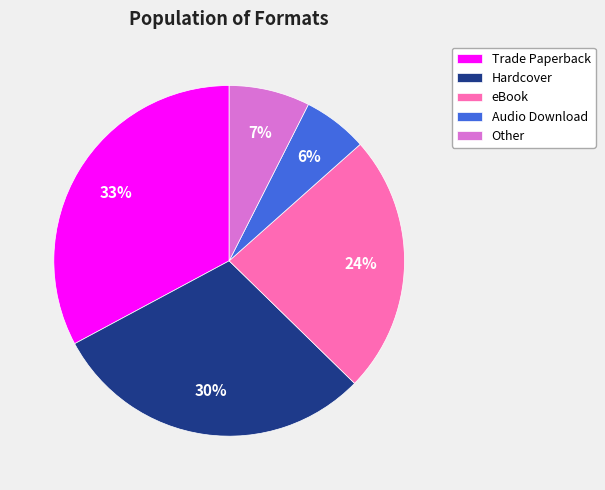

Does Other account for over 50% of the chart?

No